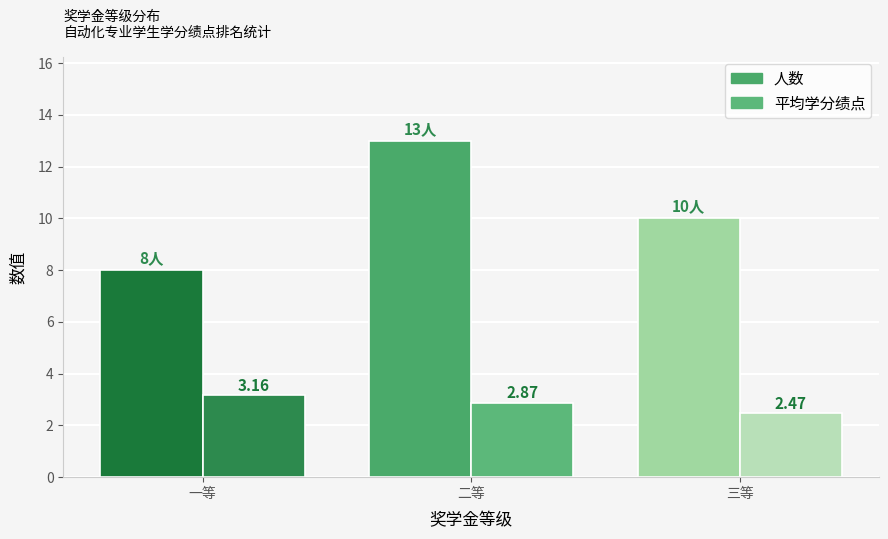

Is it true that 平均学分绩点 equals 0.7 at 二等?

False